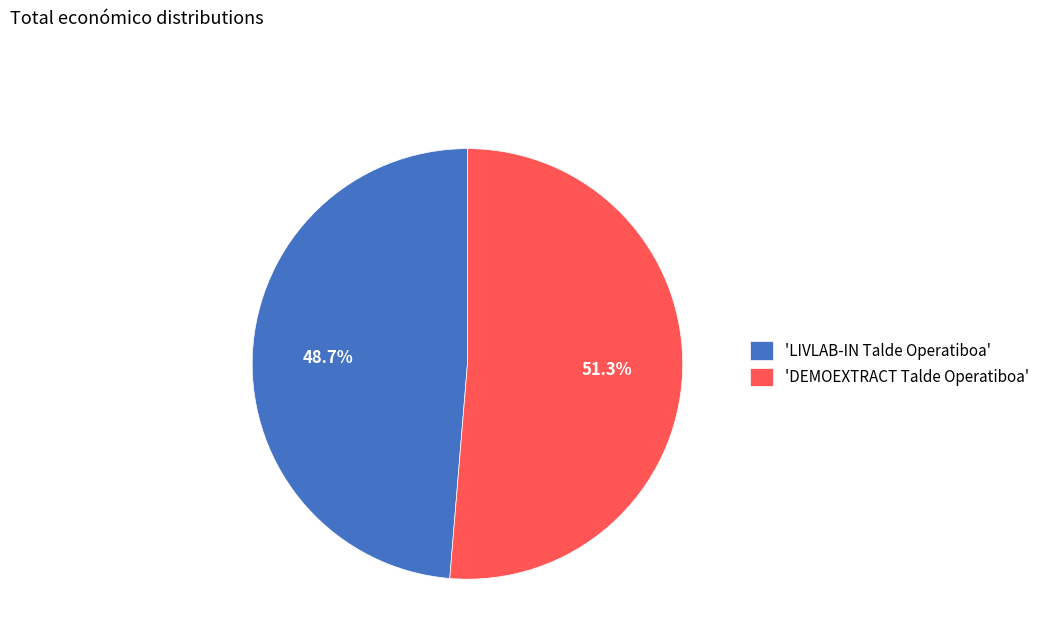

Does any single category account for the majority?

Yes